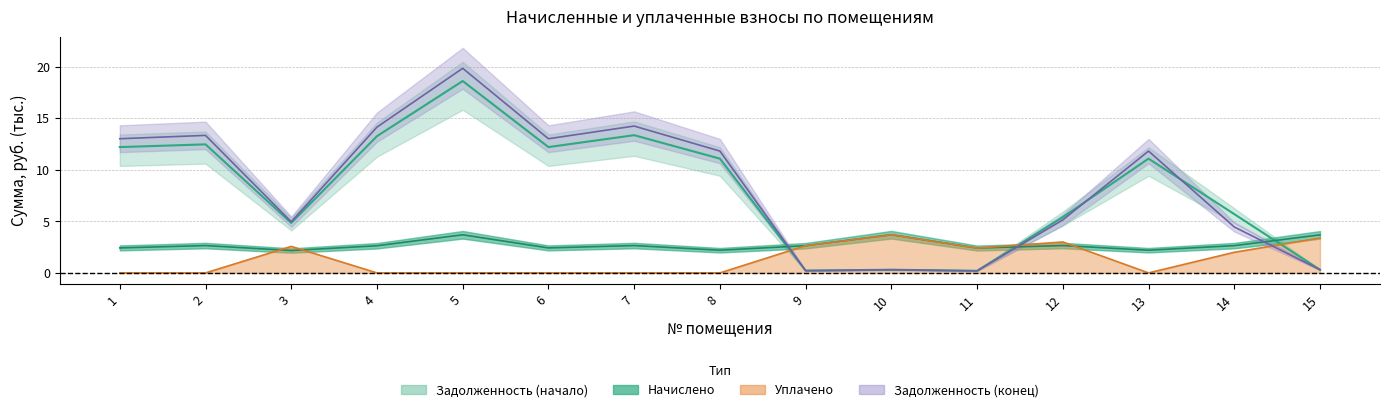

Which category has the highest value in the задолженность (конец) series?

5